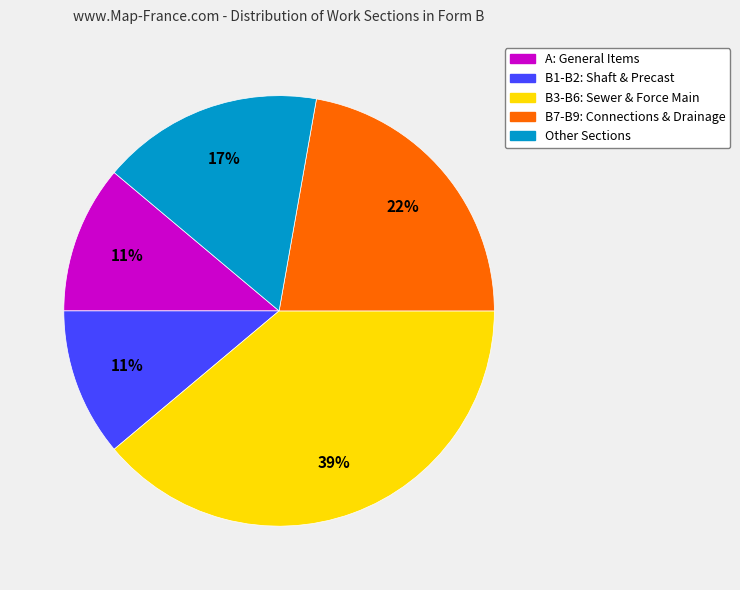

The A: General Items slice represents 21% of the pie. True or false?

False